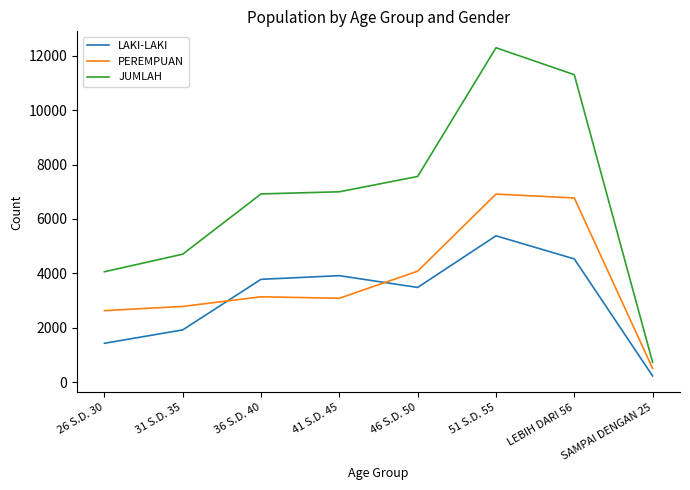

The value of JUMLAH at 41 S.D. 45 is 6999. True or false?

True